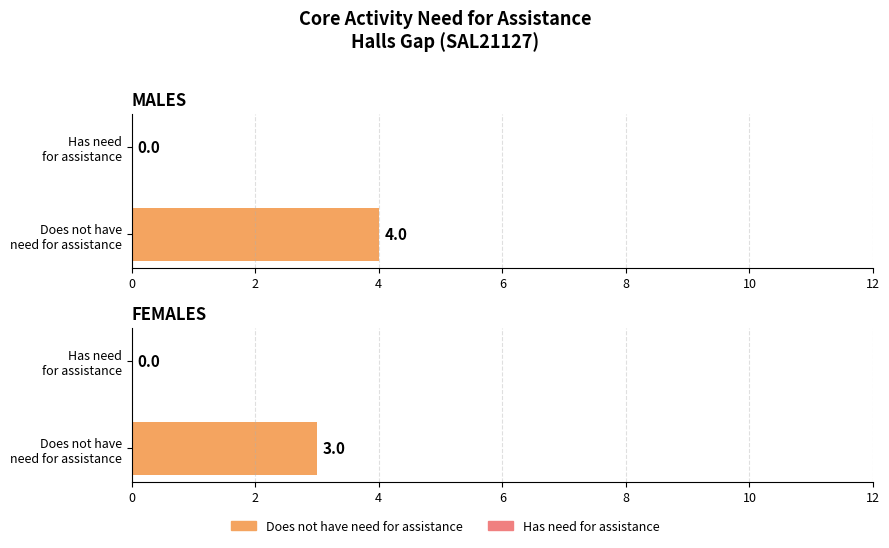

How many bars are there in total?

2